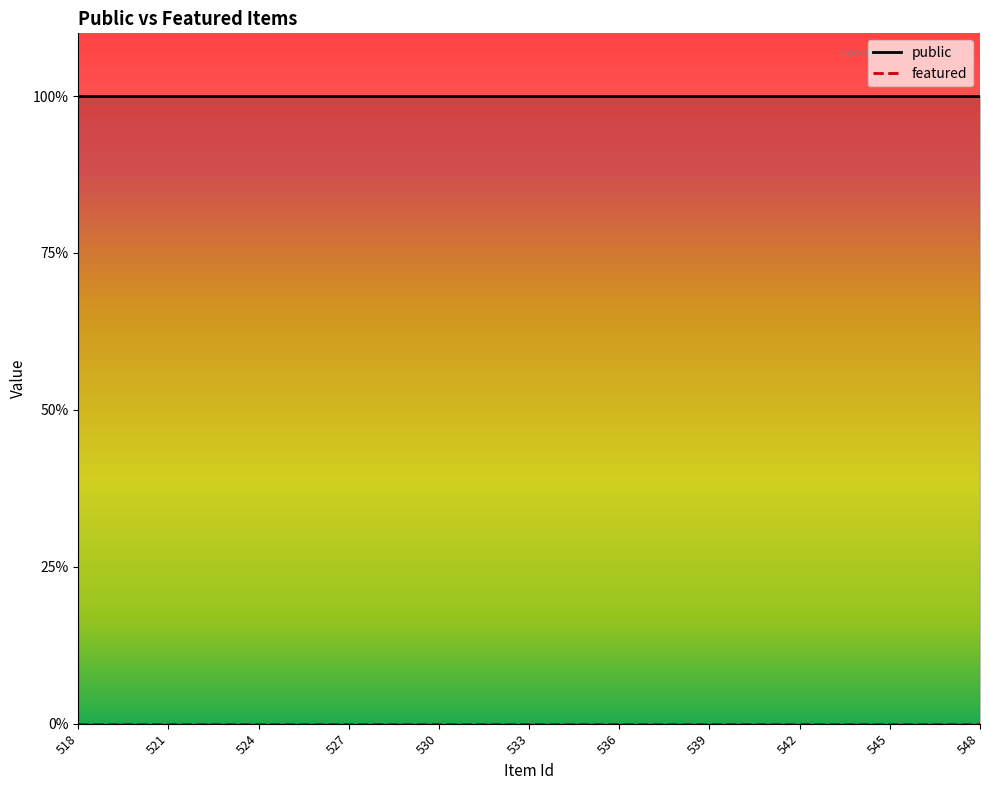

Rank the categories by public value from highest to lowest.

518, 519, 520, 521, 522, 523, 524, 525, 526, 527, 528, 529, 530, 531, 532, 533, 534, 535, 536, 537, 538, 539, 540, 541, 542, 543, 544, 545, 546, 547, 548